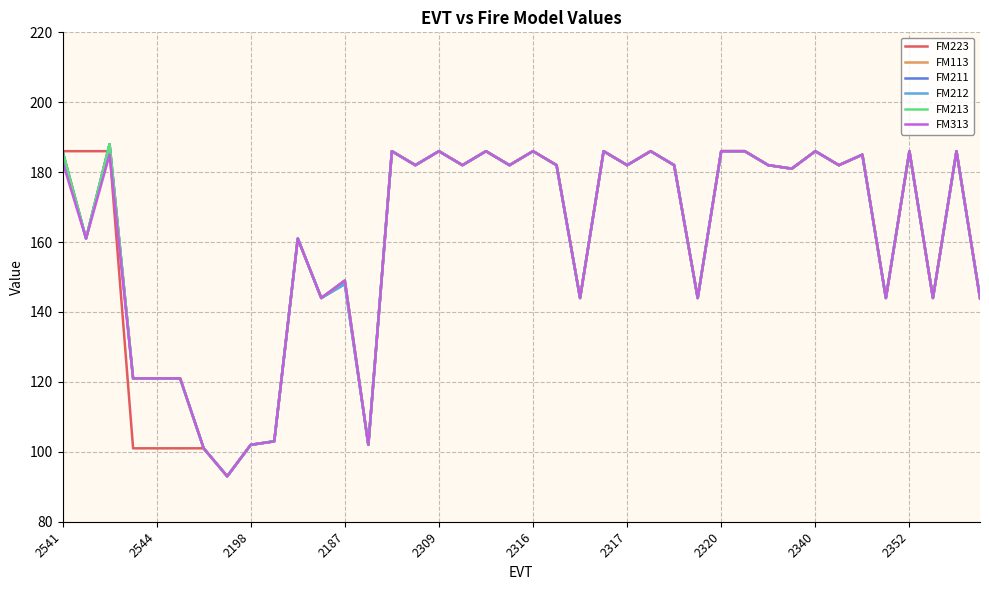

At which label does FM313 first exceed 182?

2541